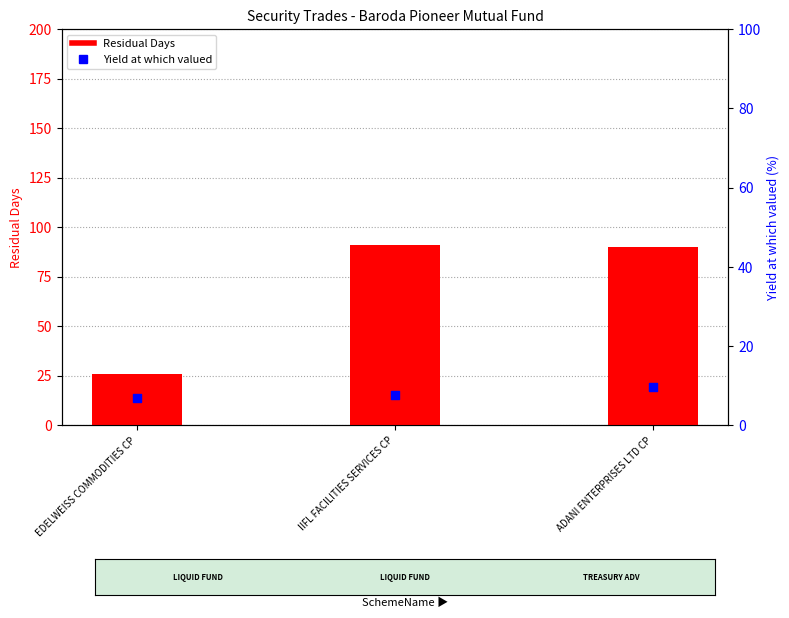

Which series reaches the minimum Y coordinate?

Yield at which valued